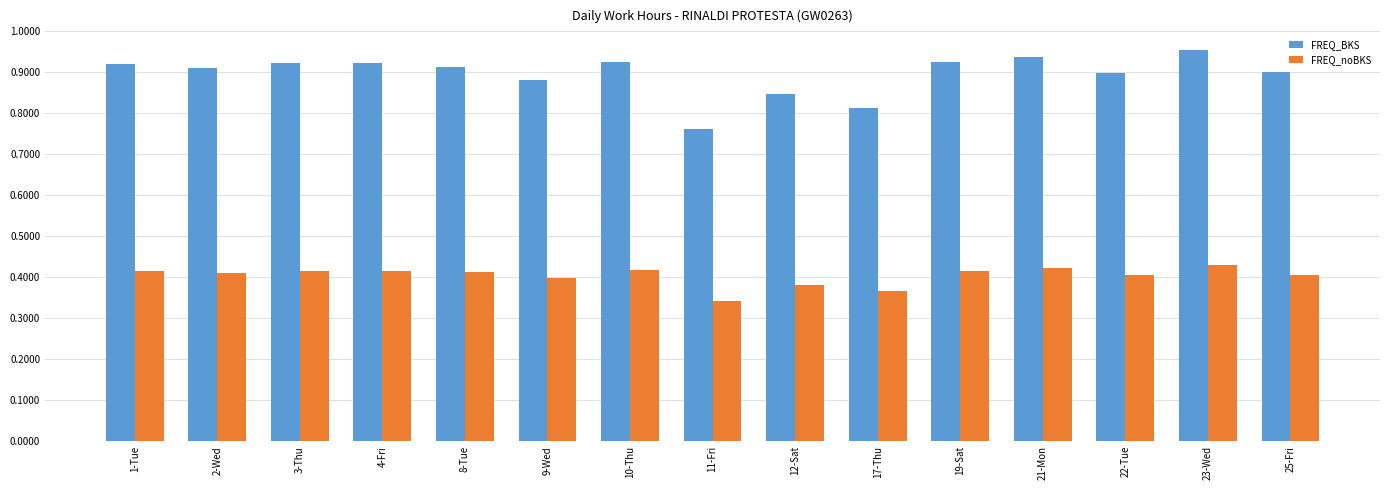

What is the sum of the FREQ_BKS values at 17-Thu and 1-Tue?

1.7